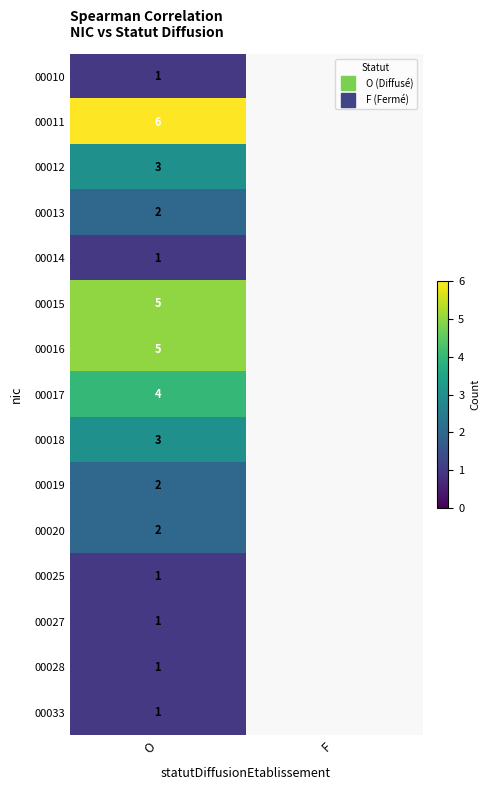

What is the greatest value displayed?

6.0